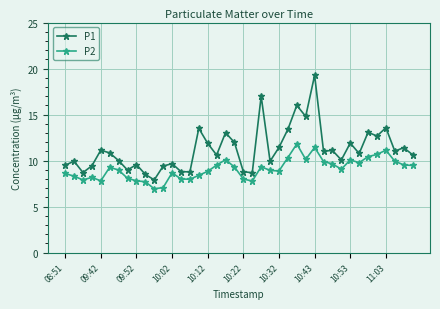

True or false: P1 and P2 cross at least once.

False